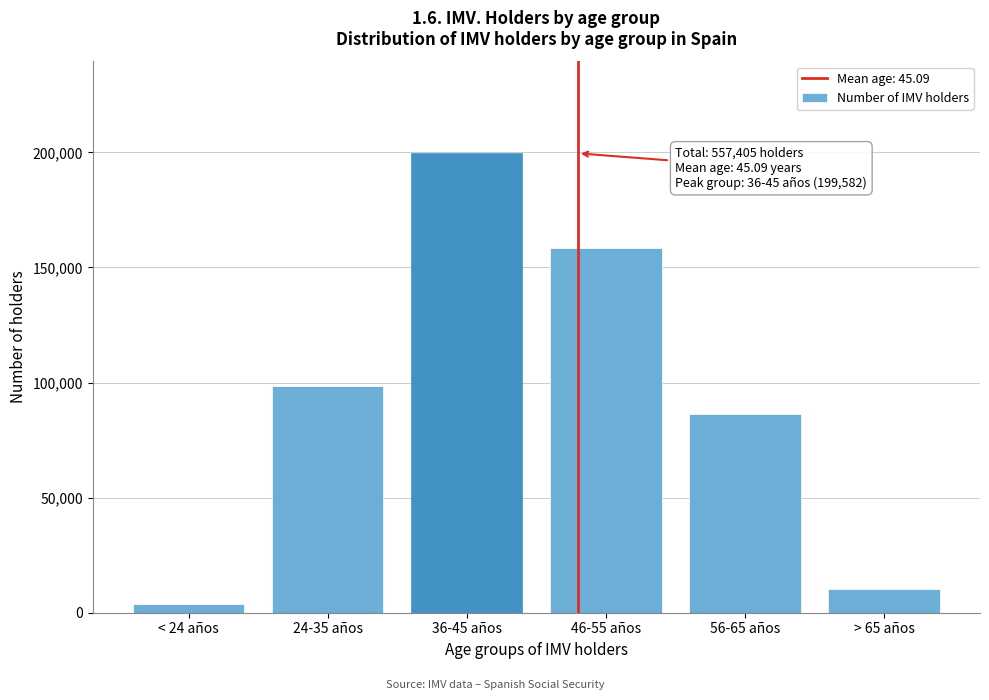

Reading right to left, list all the values displayed in this chart.

> 65 años=10304	56-65 años=86520	46-55 años=158536	36-45 años=199582	24-35 años=98539	< 24 años=3912